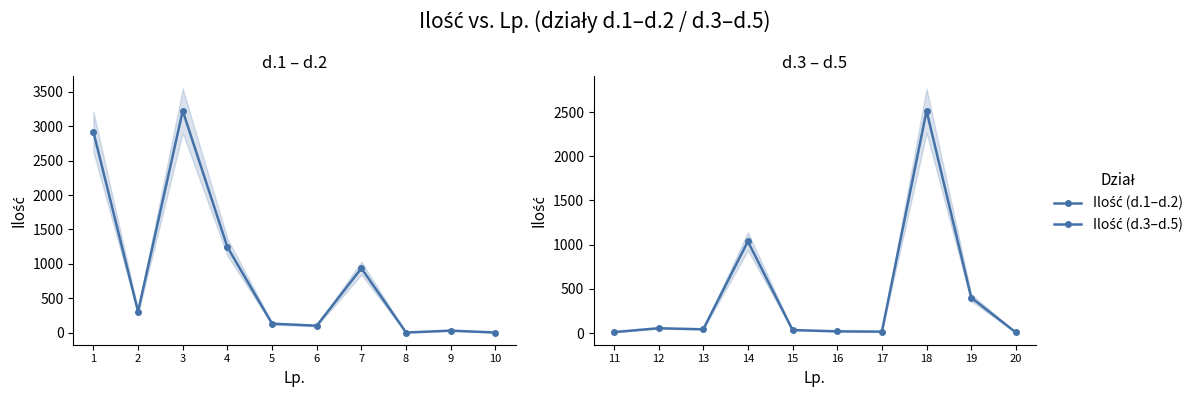

What is the value of the Ilość (d.1–d.2) point at the 8th from the left?

2.0